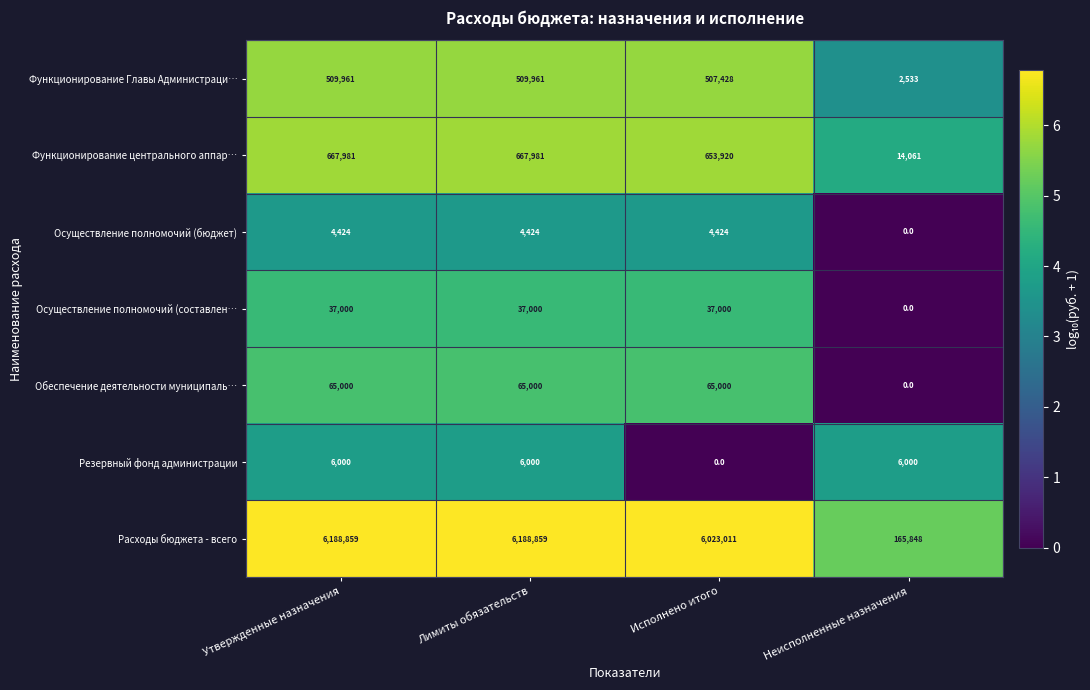

At how many categories does at least one series exceed 5?

4